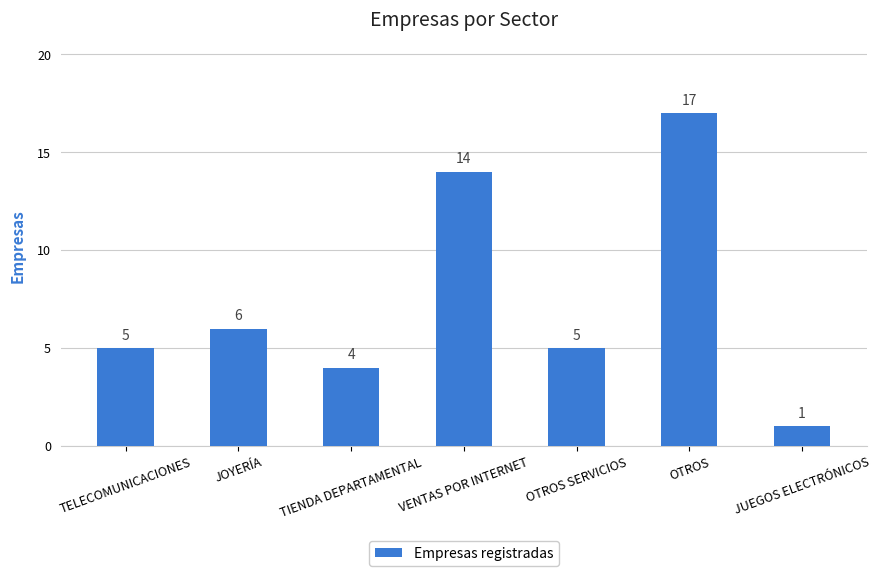

What is the label of the 6th bar from the right?

JOYERÍA